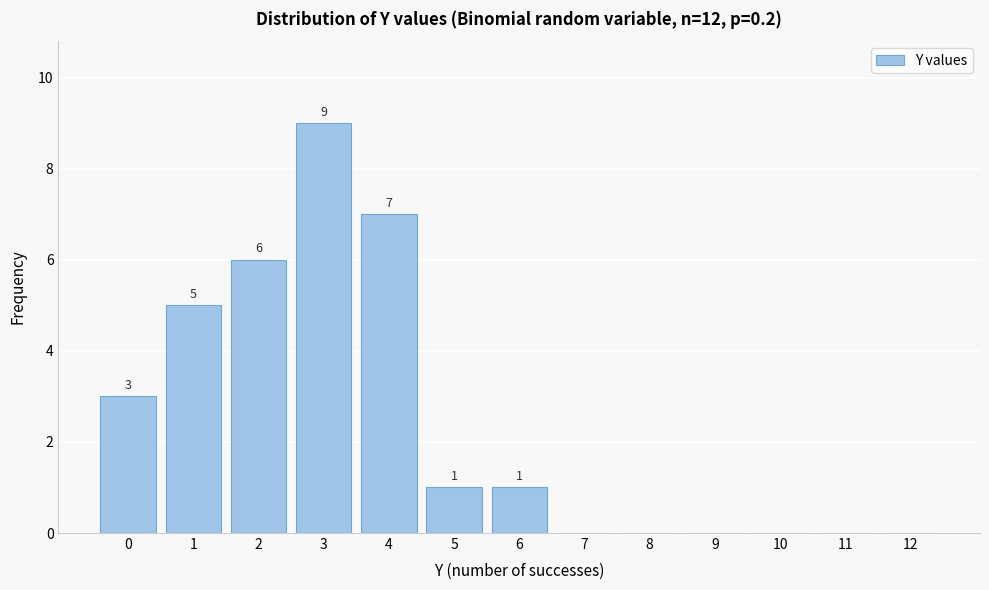

Reading right to left, list all the values displayed in this chart.

12=0	11=0	10=0	9=0	8=0	7=0	6=1	5=1	4=7	3=9	2=6	1=5	0=3